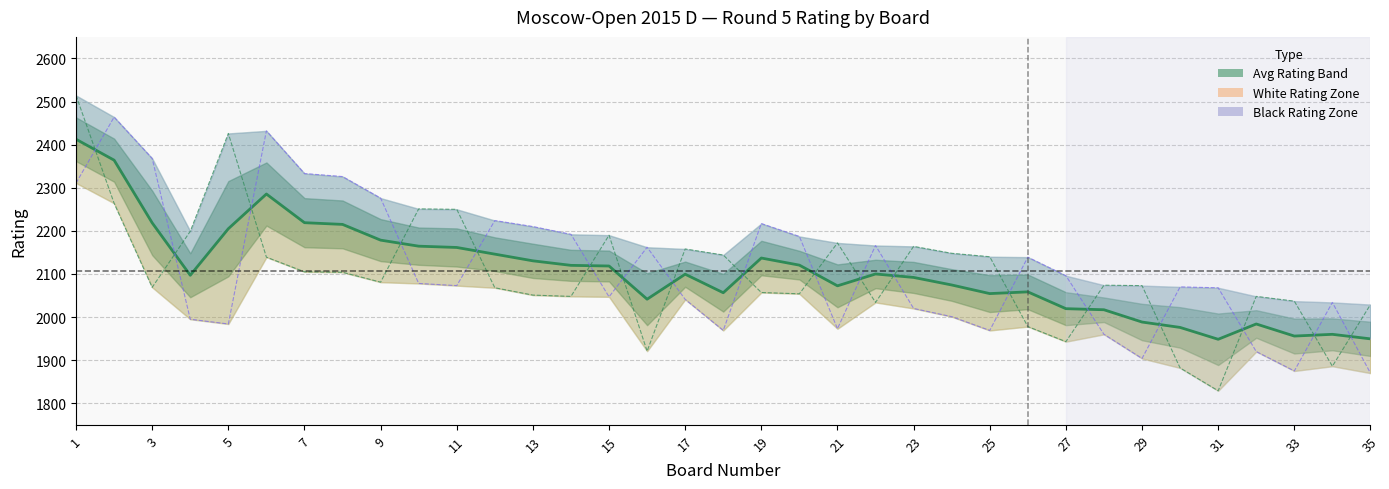

What is the spread (max minus min) of values at 29?

143.0